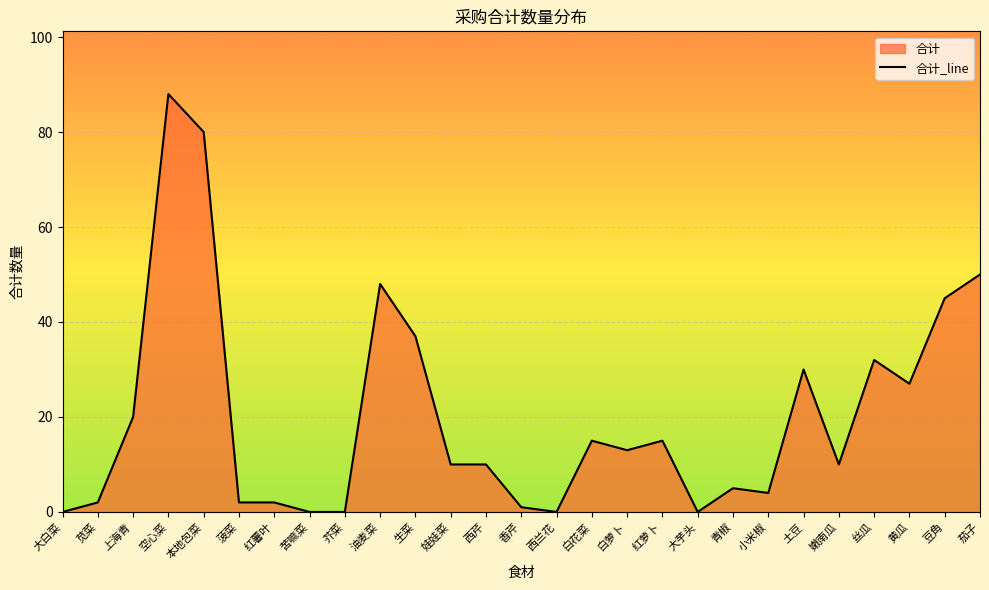

How many distinct data groups are displayed?

1